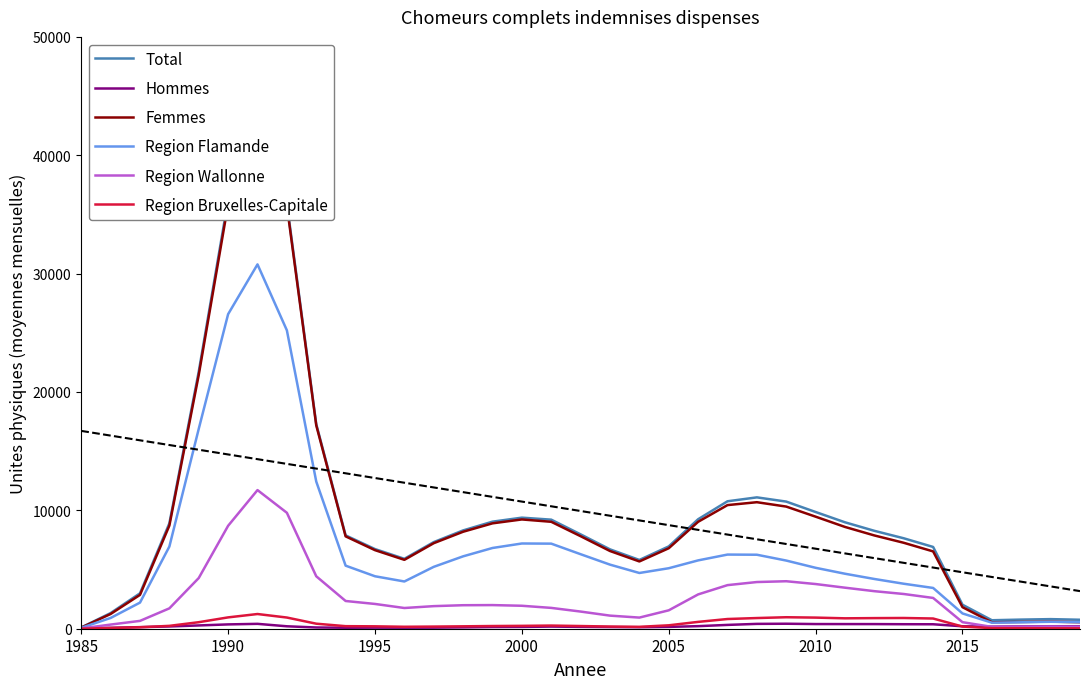

True or false: Region Flamande and Femmes intersect in this chart.

True